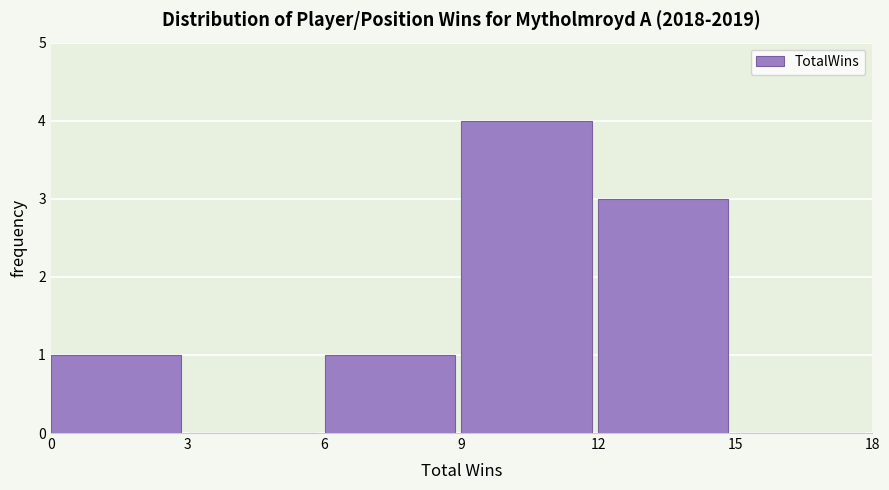

Over which range of the x-axis is the bar tallest?

9 to 12